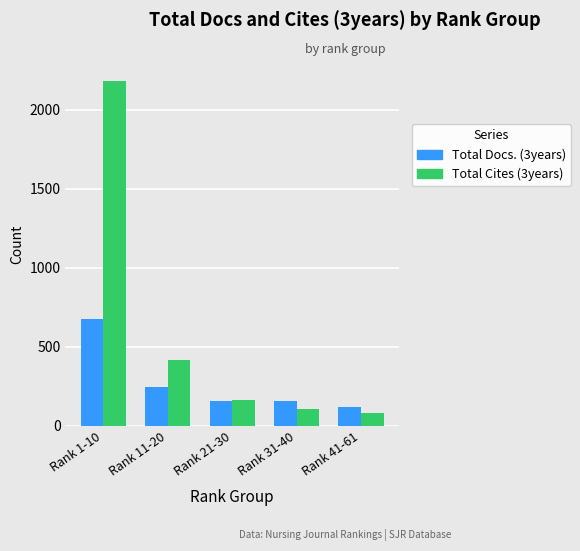

The value of Total Cites (3years) at Rank 31-40 is 185. True or false?

False